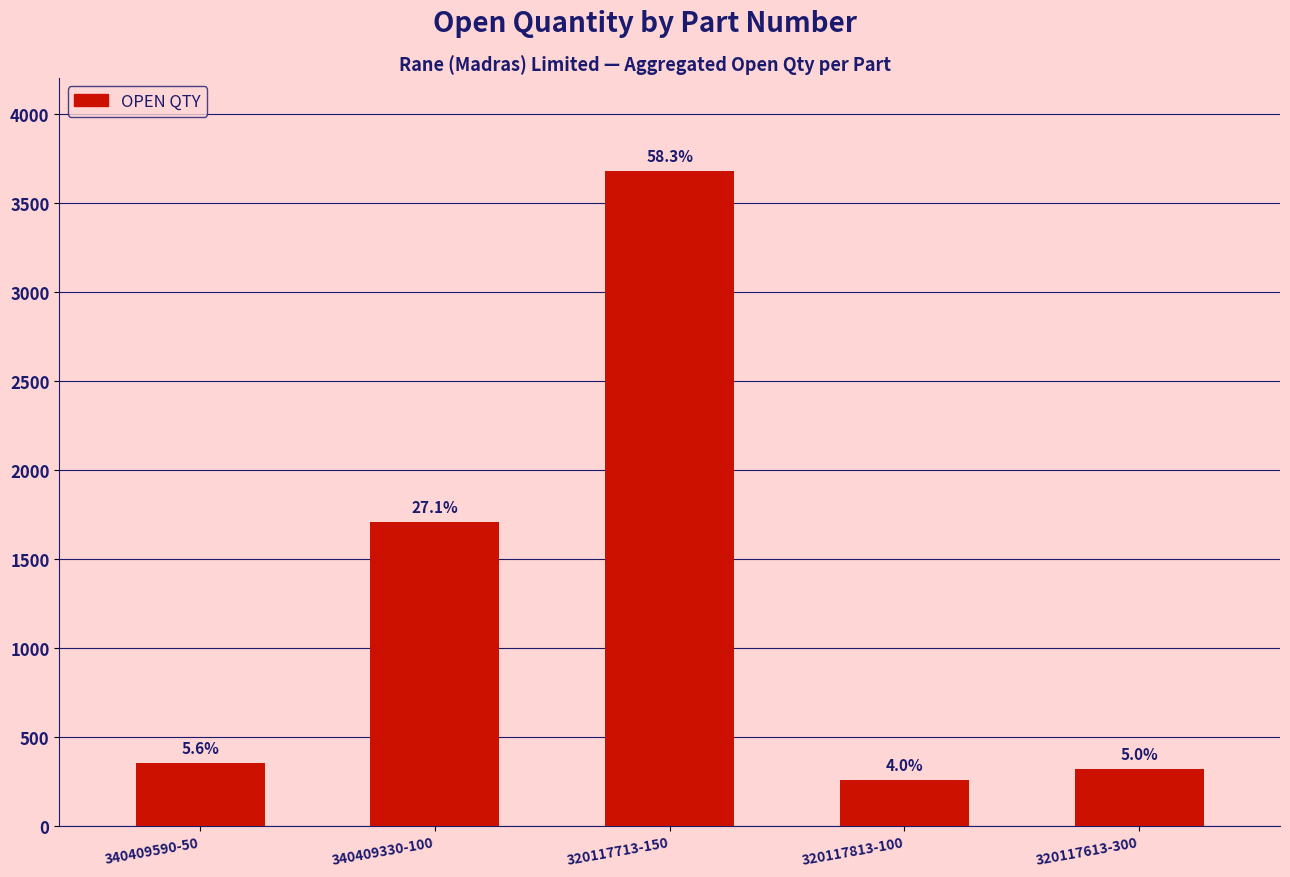

Reading left to right, transcribe all the data shown in this chart.

352	1705	3677	254	315